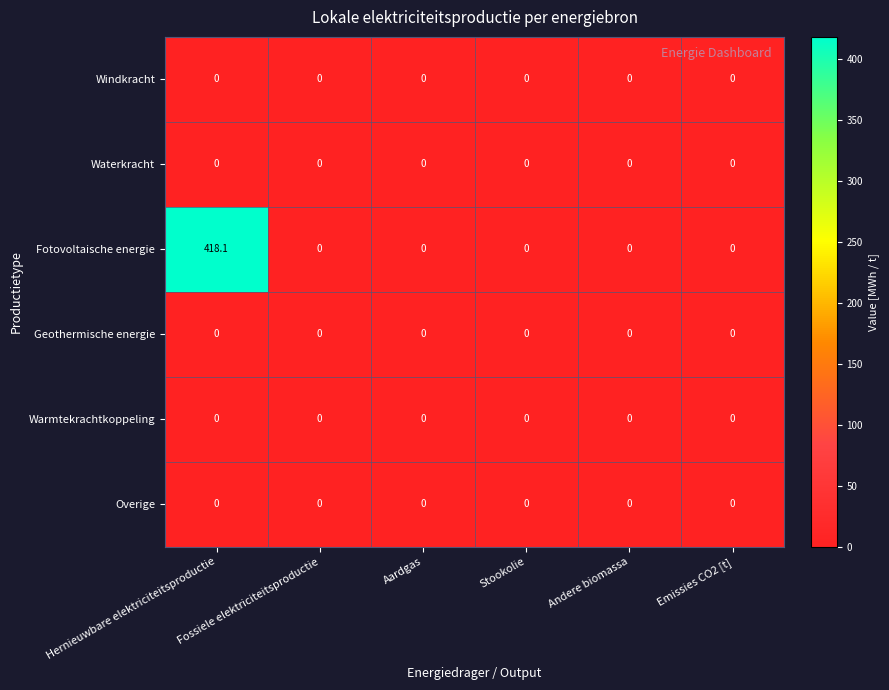

Which series has the largest range (max minus min)?

Fotovoltaische energie